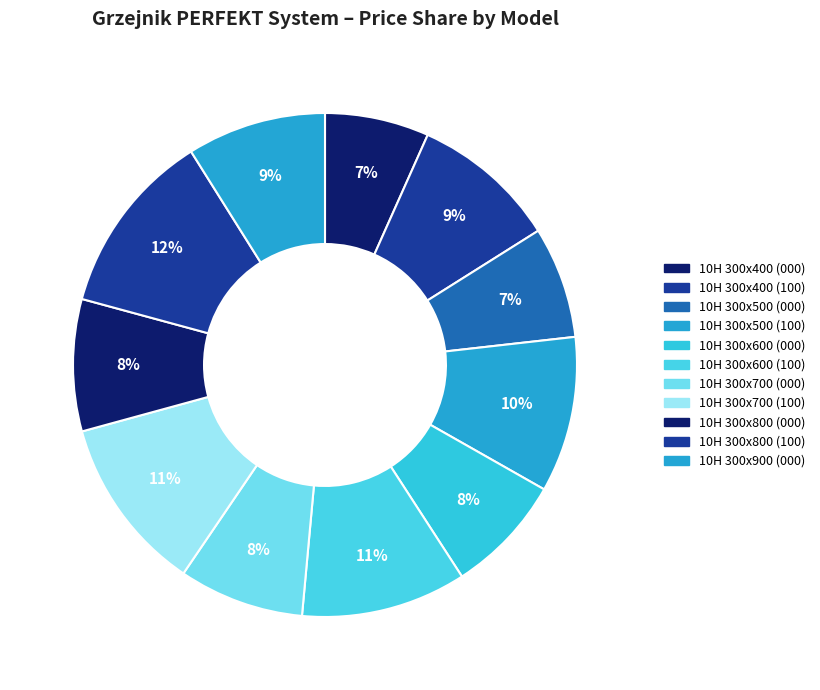

Does 10H 300x700 (100) account for over 50% of the chart?

No